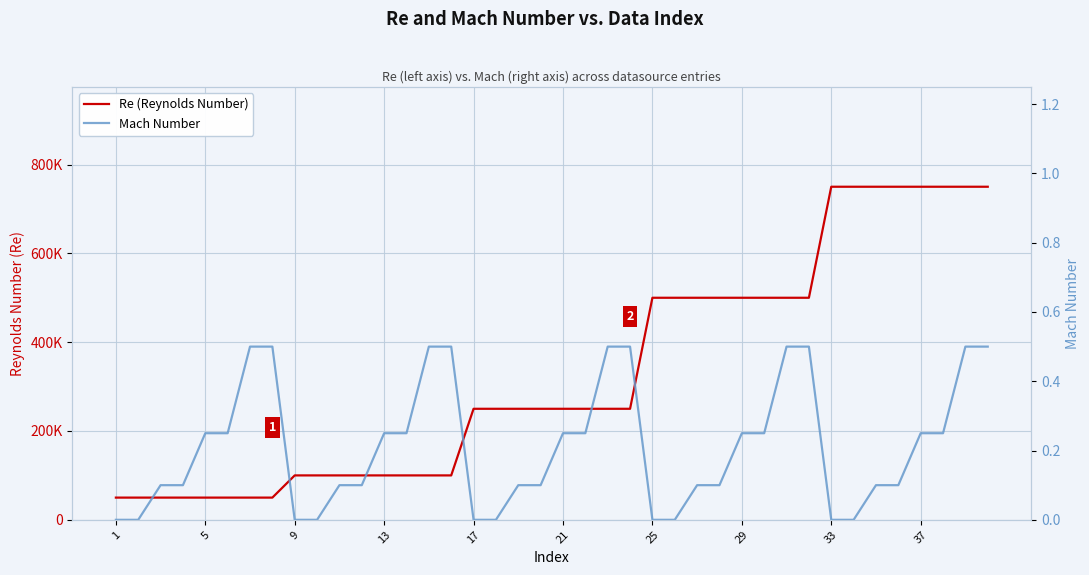

What is the difference between the maximum and minimum values in the Mach Number series?

0.5